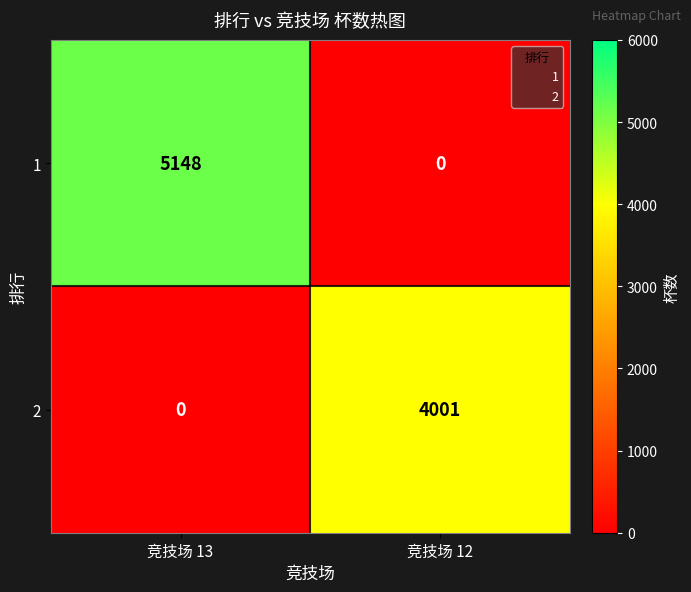

How many data points does each series have?

2